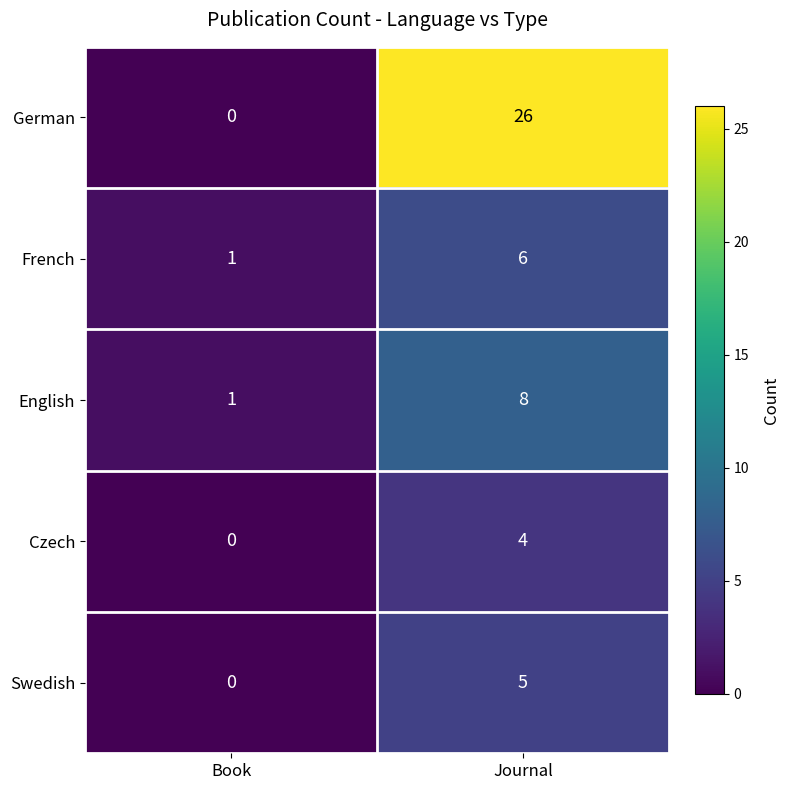

Reading right to left, transcribe all the data shown in this chart.

German: 26	0
French: 6	1
English: 8	1
Czech: 4	0
Swedish: 5	0